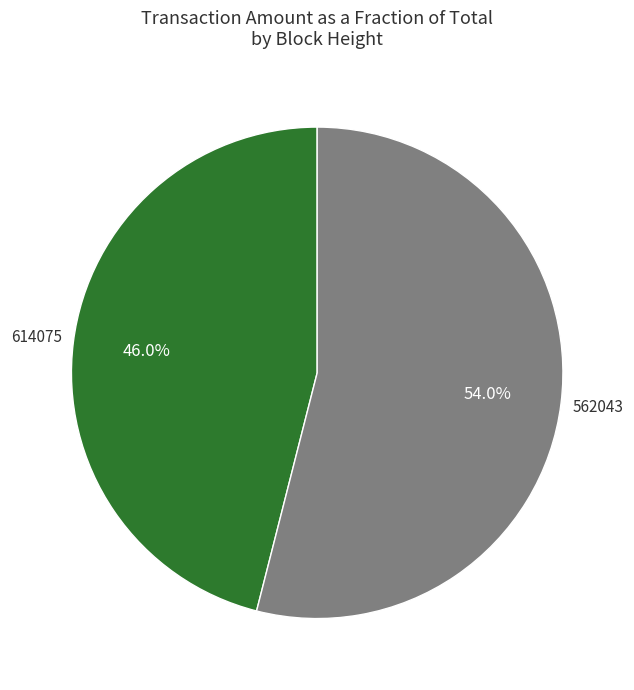

Rank the categories by value from highest to lowest.

562043, 614075